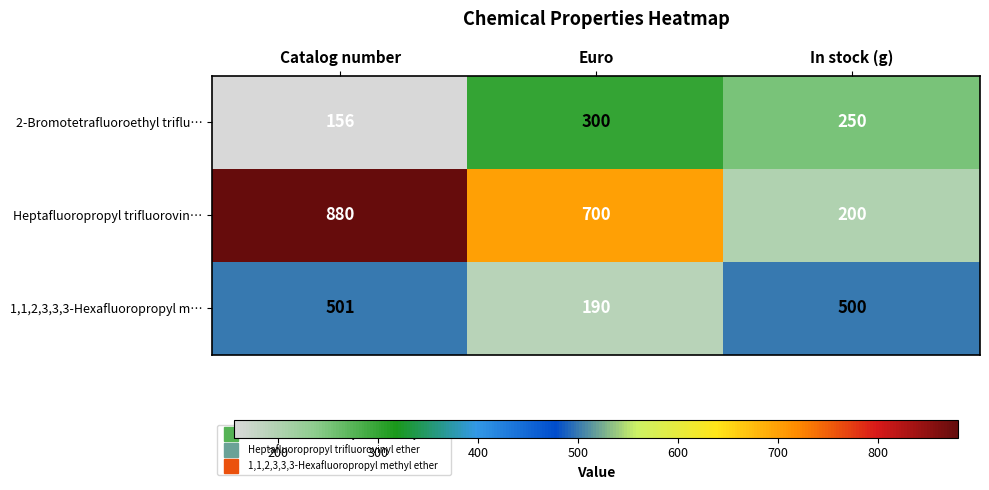

Where does the Heptafluoropropyl trifluorovin… series first go above 700?

Catalog number